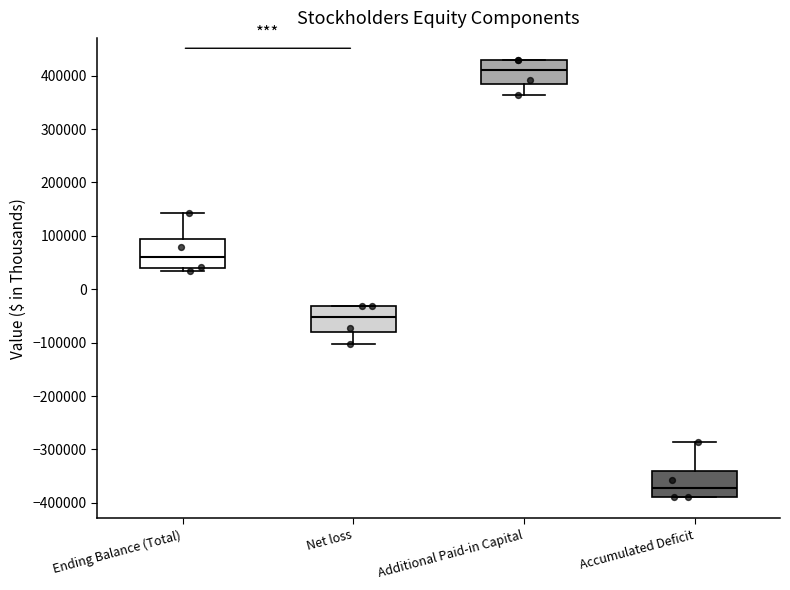

Which box's median line is the highest?

Additional Paid-in Capital